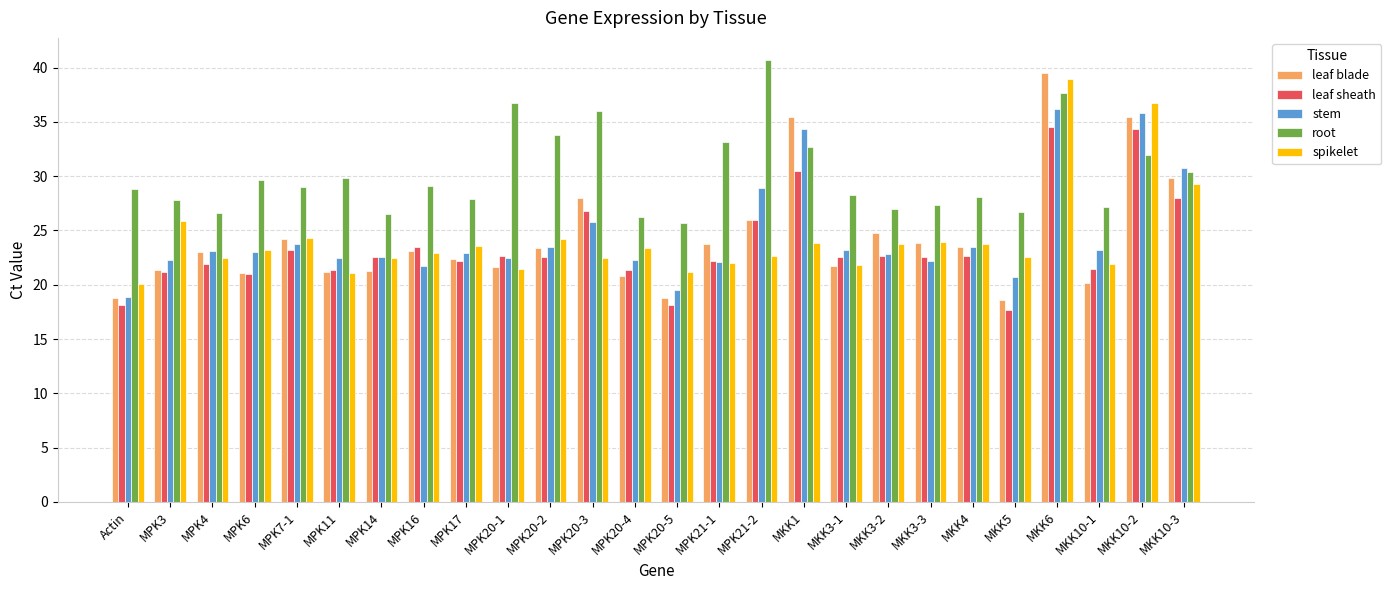

What is the smallest value displayed?

17.6